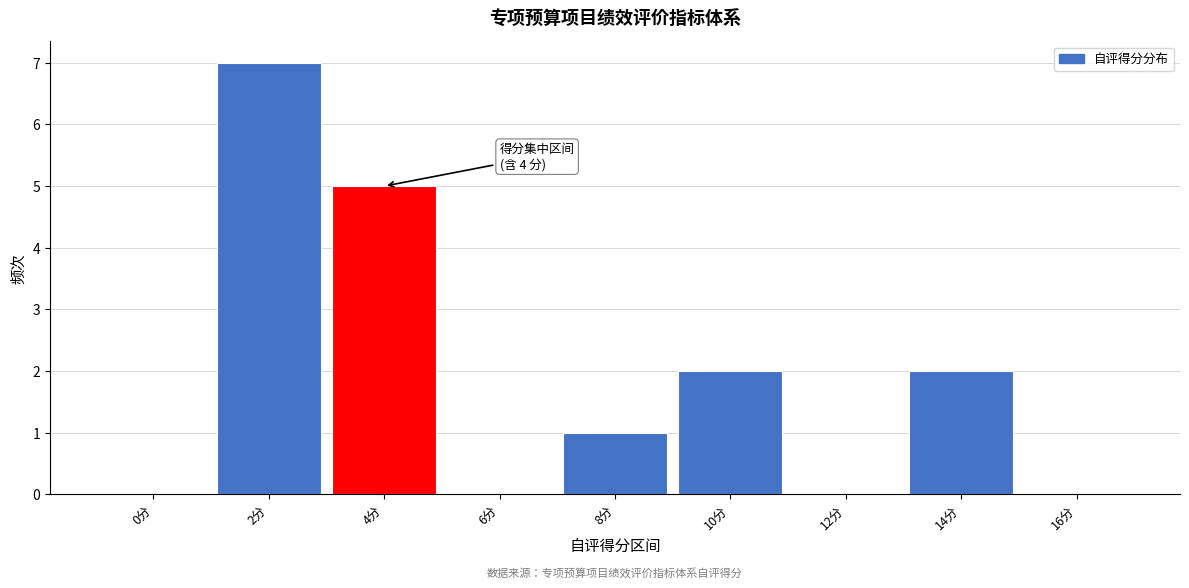

Reading left to right, list all the values displayed in this chart.

0分=0	2分=7	4分=5	6分=0	8分=1	10分=2	12分=0	14分=2	16分=0